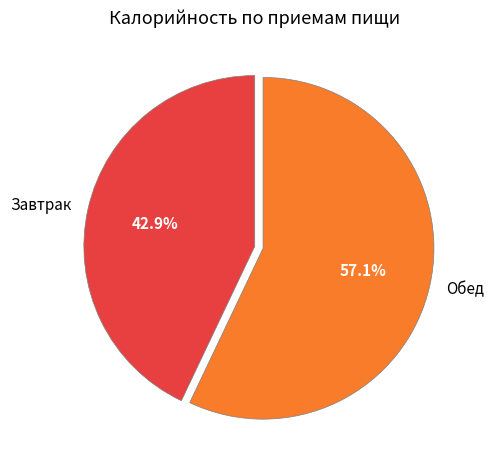

What is the largest slice in the pie chart?

Обед